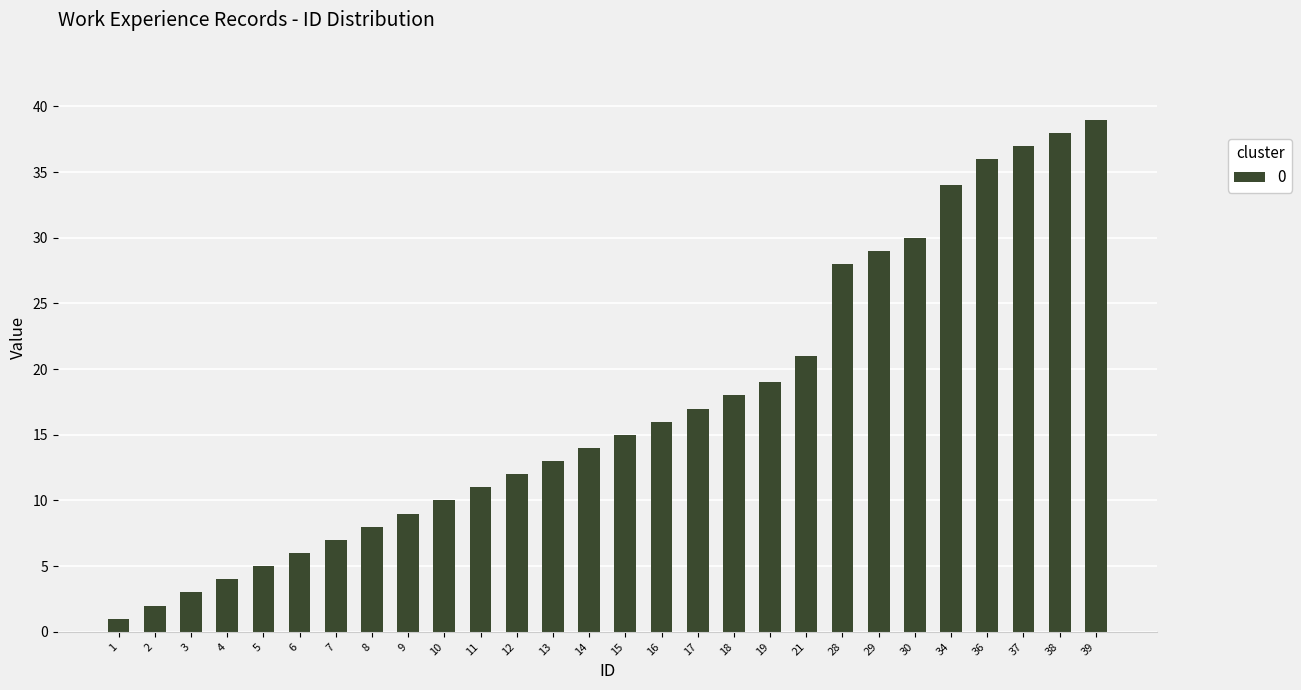

List the labels in order of value, smallest first.

1, 2, 3, 4, 5, 6, 7, 8, 9, 10, 11, 12, 13, 14, 15, 16, 17, 18, 19, 21, 28, 29, 30, 34, 36, 37, 38, 39